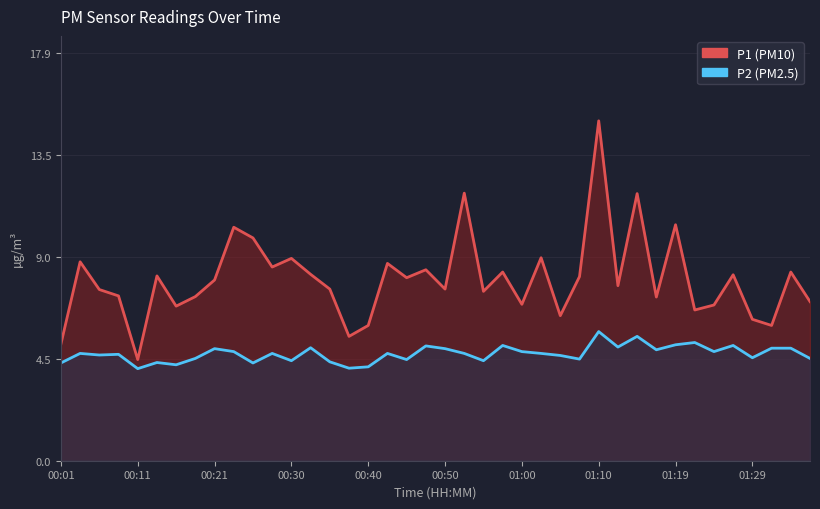

At which label is P2 closest to 4?

00:11